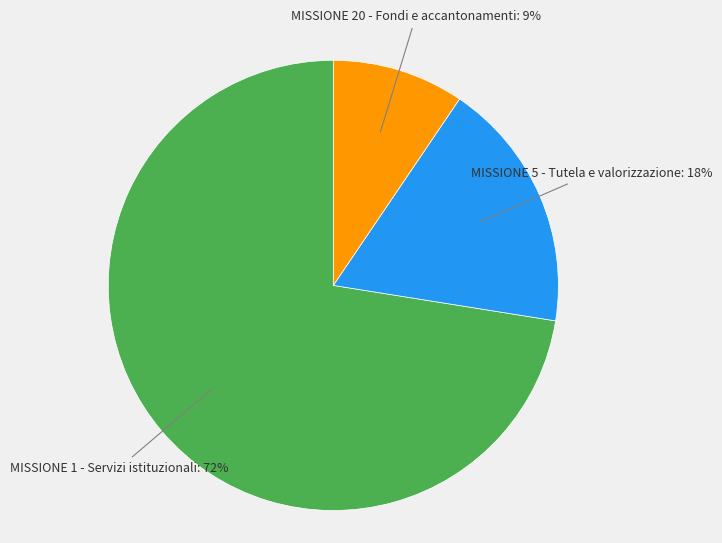

How many segments does this pie chart have?

3